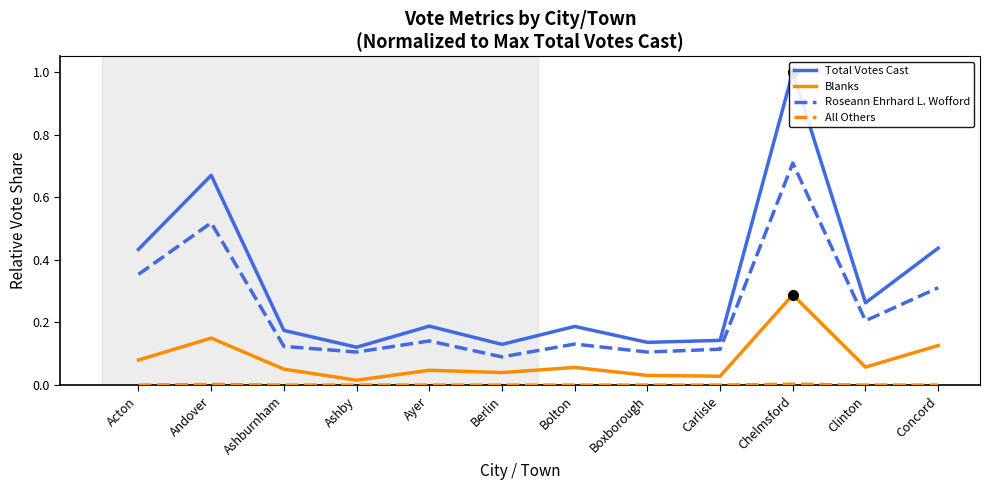

What is the sum of the Roseann Ehrhard L. Wofford values at Boxborough and Carlisle?

0.2